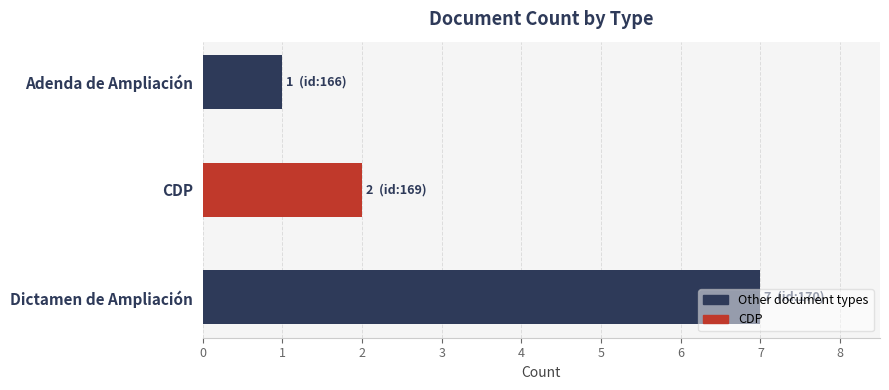

What is the ratio of the value at Dictamen de Ampliación to the value at Adenda de Ampliación?

7.0